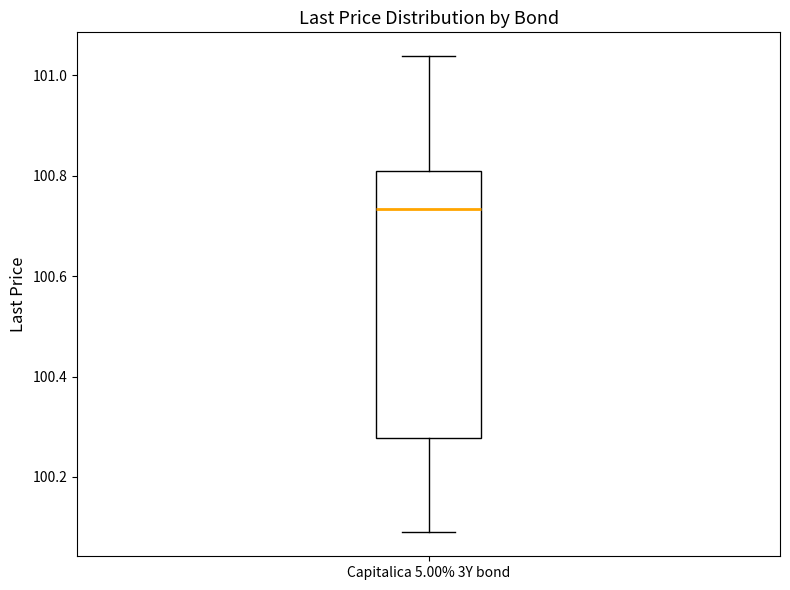

Transcribe this box plot: give where the median line is, the range the box spans, and where the two whiskers end, as read against the y-axis. The values are not printed on the chart, so give them approximately, as read against the axis.

median 100.74, box 100.28 to 100.80, whiskers 100.08 to 101.04